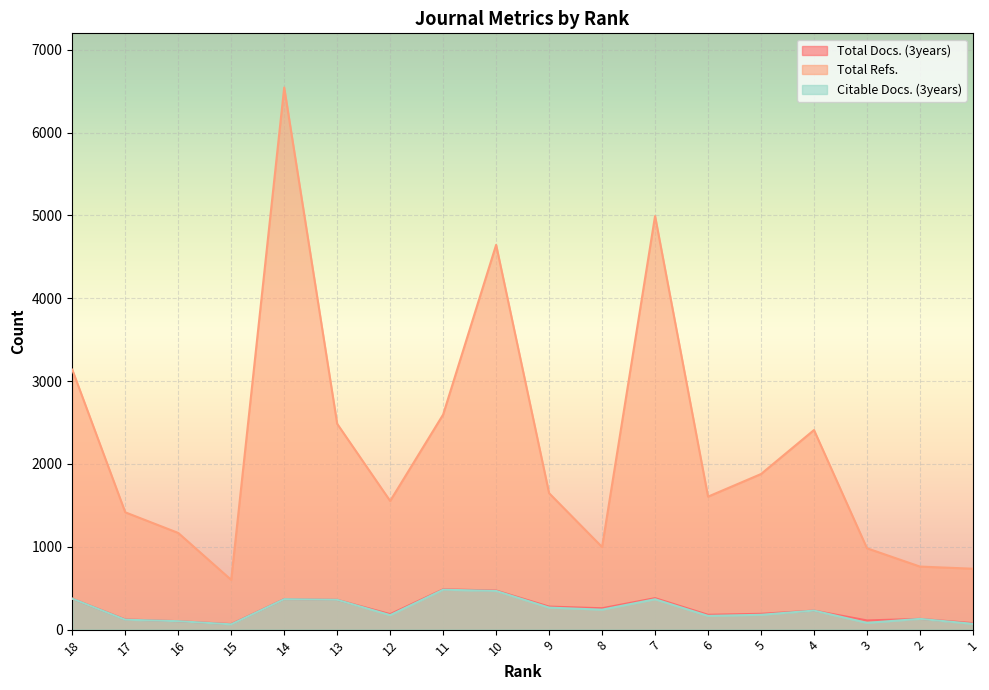

Which series changed the most between 18 and 12?

Total Refs.